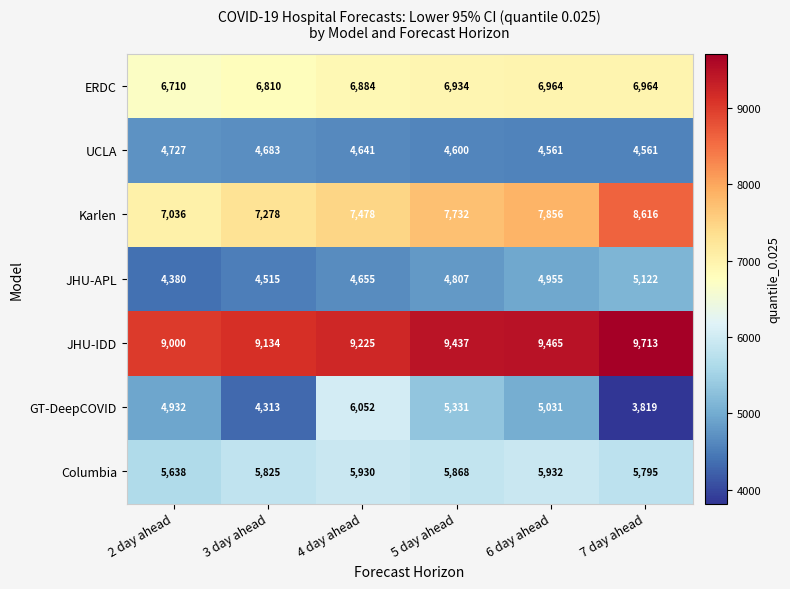

At which category is the sum across all series the highest?

4 day ahead